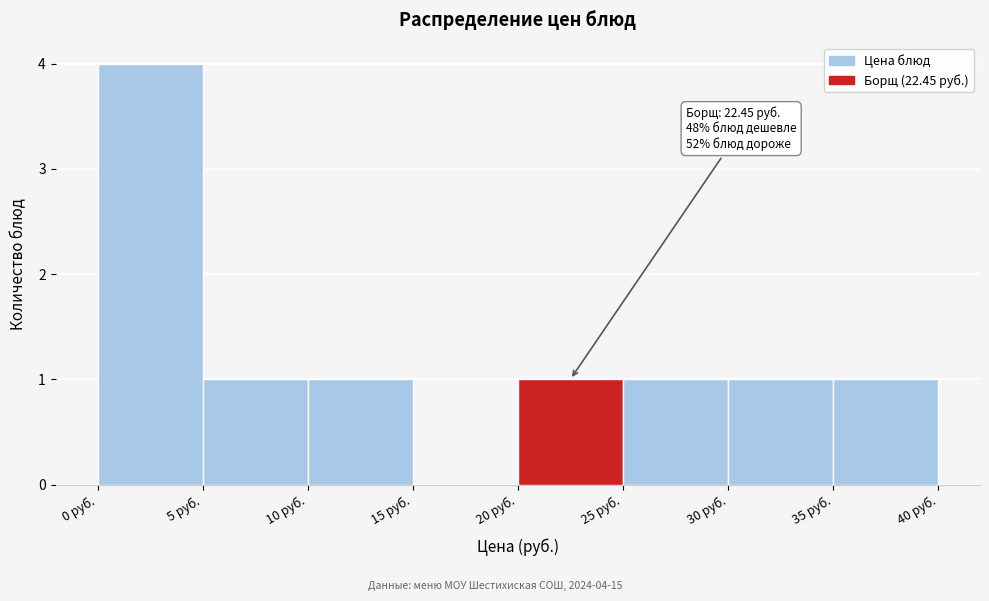

Over which range of the x-axis is the bar tallest?

0 to 5